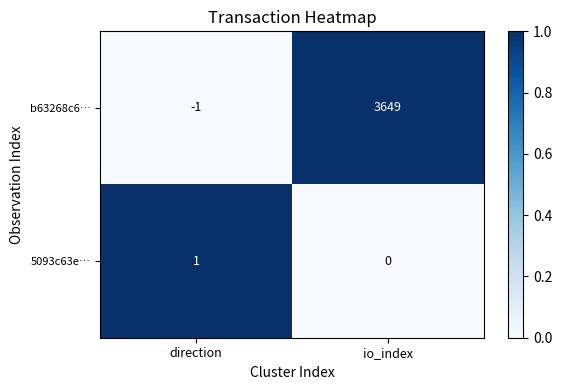

Which category has the lowest value in the b63268c6… series?

direction